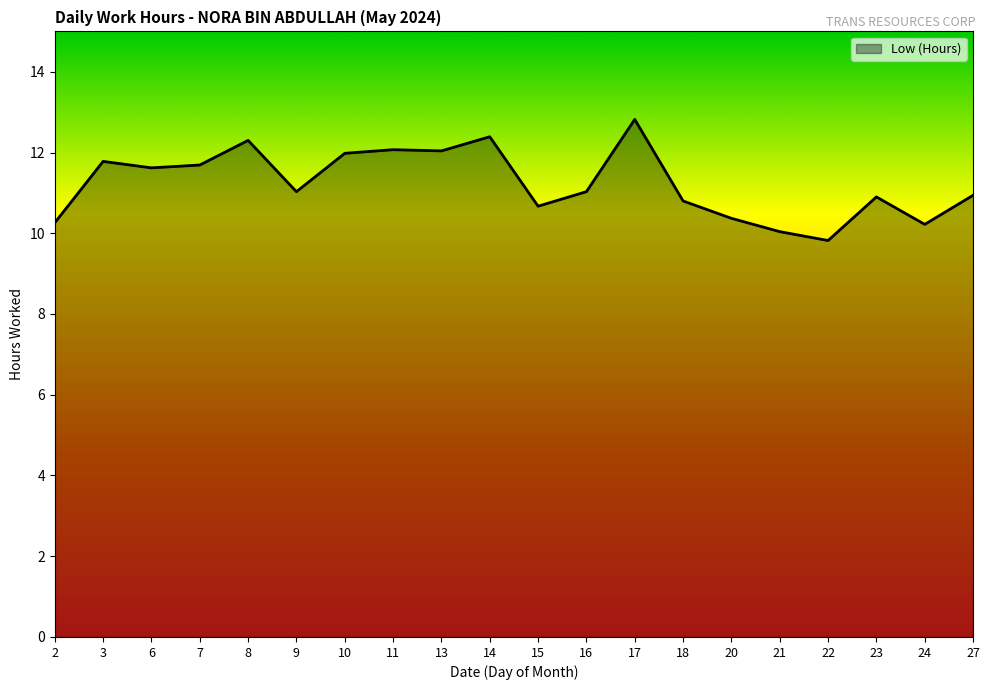

Approximately how many times larger is the value at 20 compared to 24?

1.0